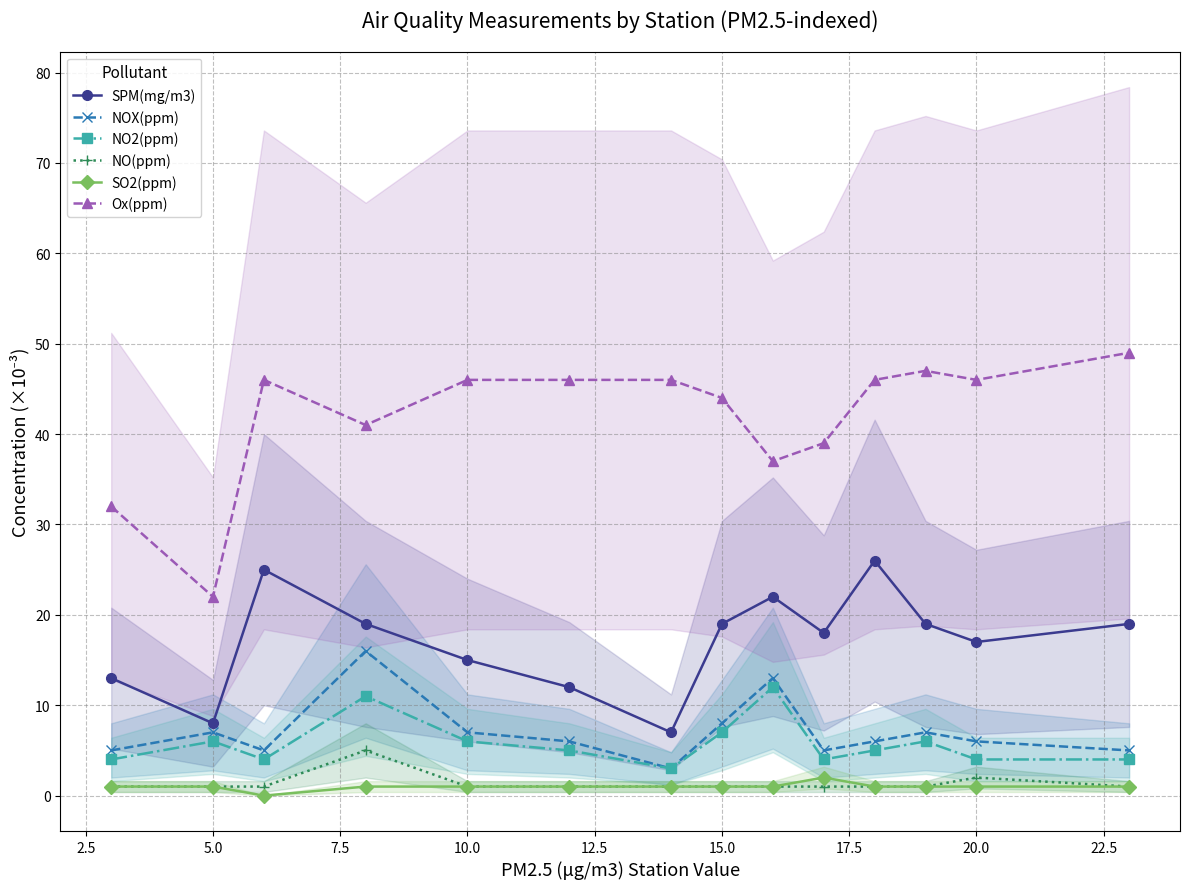

Which series has the largest range (max minus min)?

Ox(ppm)